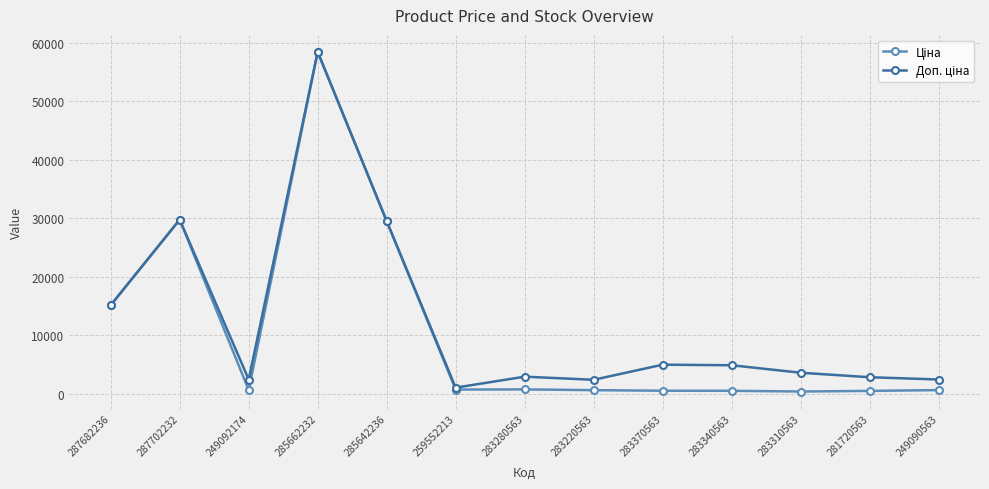

At which category is the sum across all series the highest?

285662232